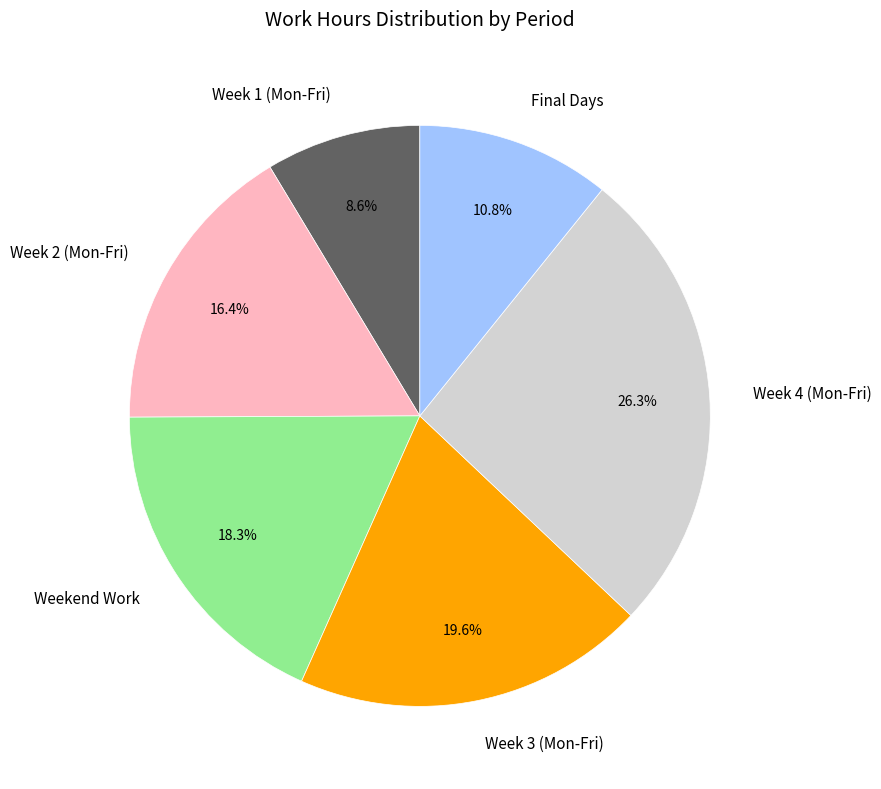

Approximately how many times larger is the value at Week 3 (Mon-Fri) compared to Final Days?

1.8